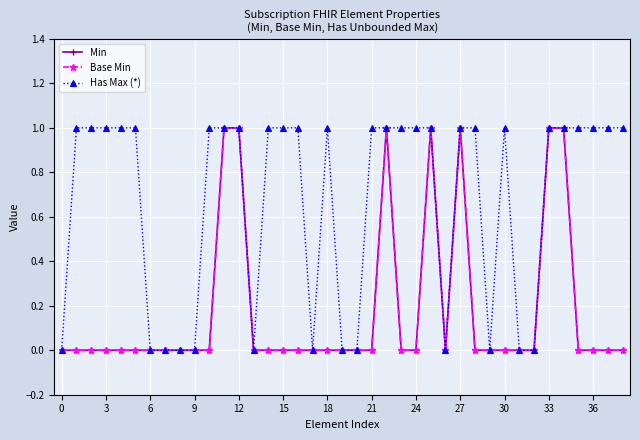

Which series has the largest range (max minus min)?

Min